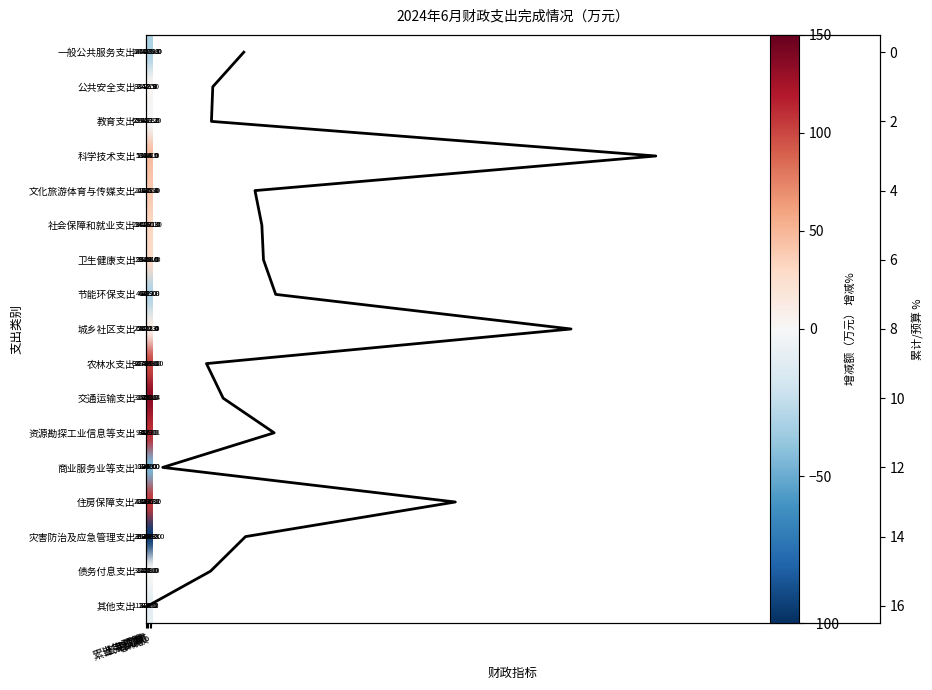

Which category has the highest value in the 灾害防治及应急管理支出 series?

当年预算